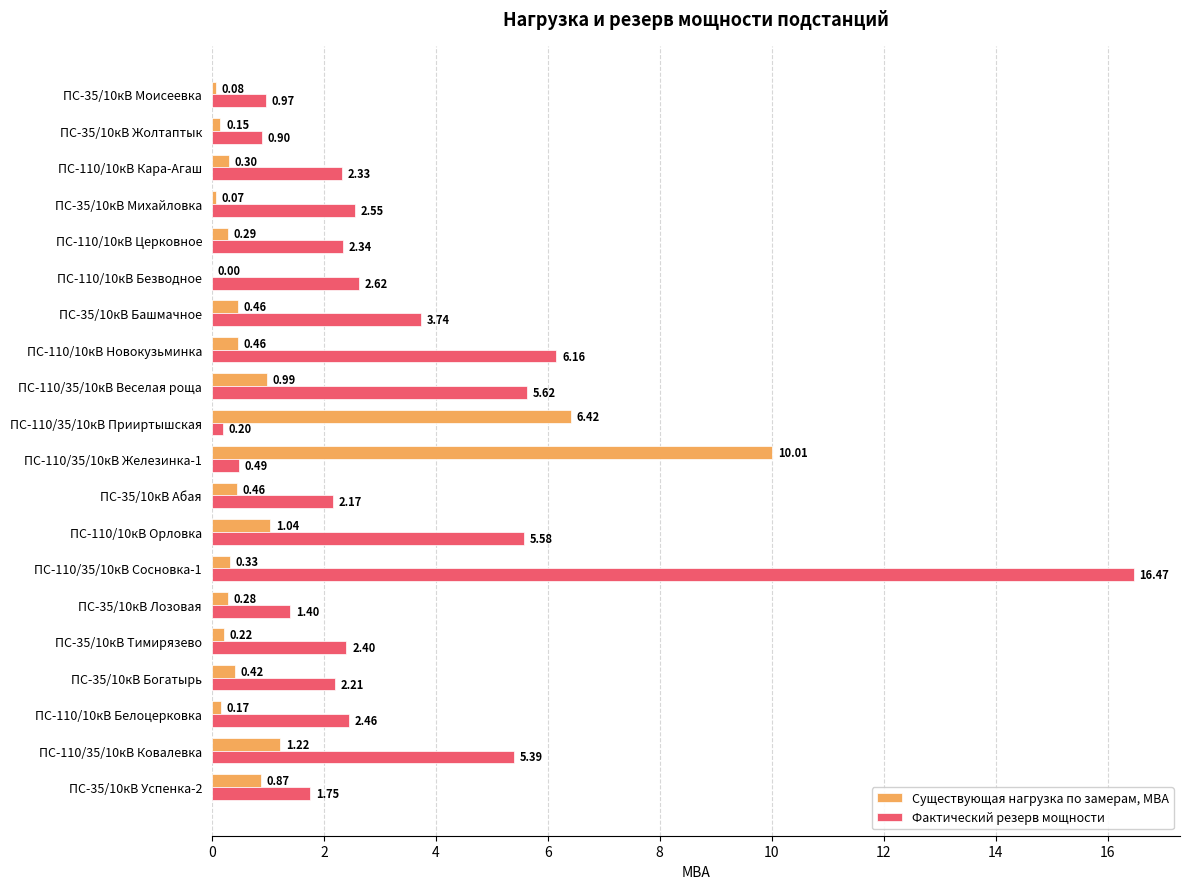

Between ПС-35/10кВ Лозовая and ПС-110/10кВ Безводное, which series saw the biggest shift?

Фактический резерв мощности